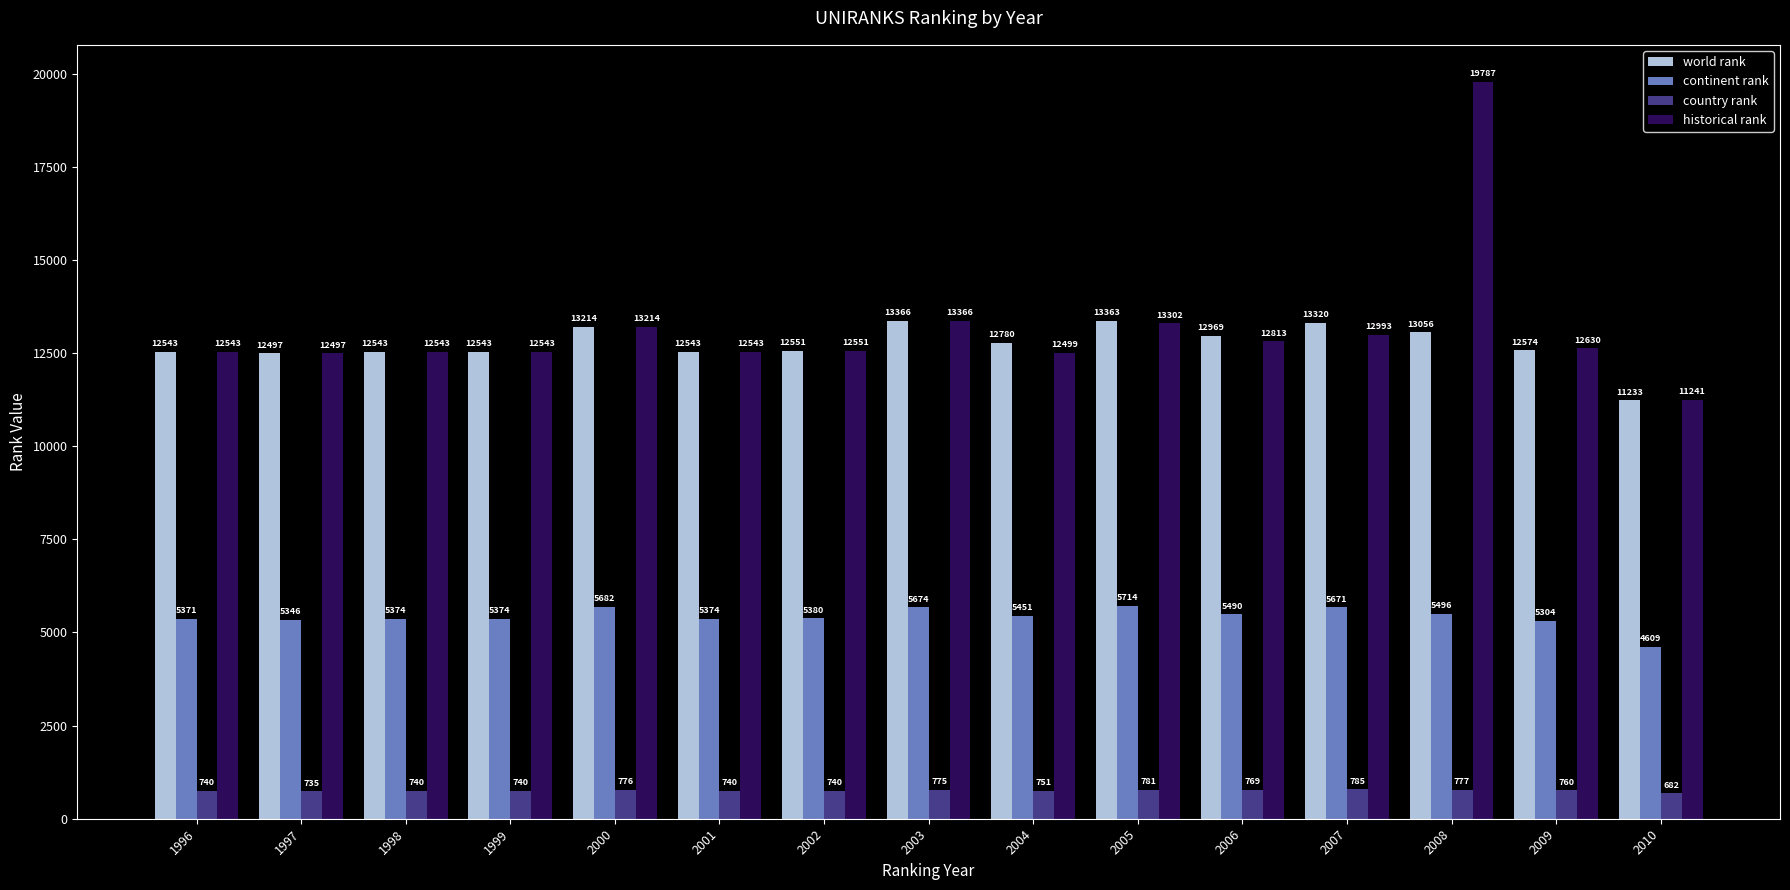

At how many categories does at least one series exceed 3939?

15